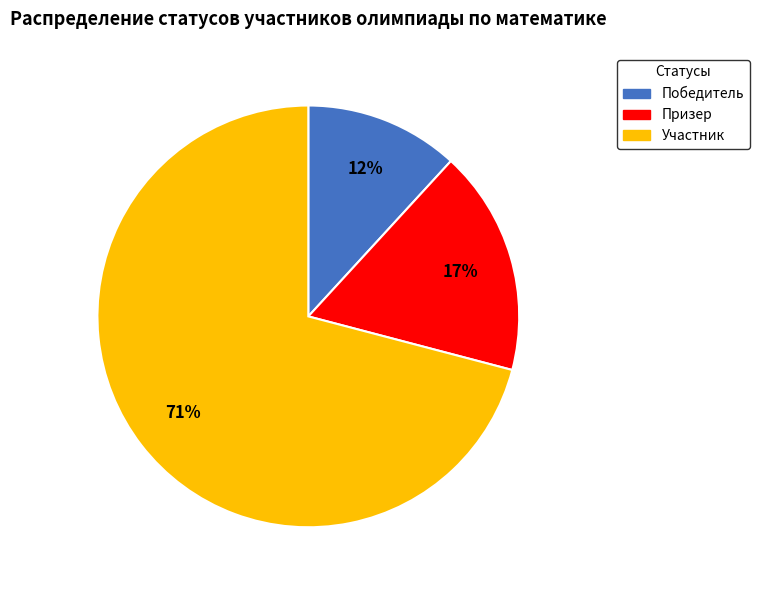

Is it true that Участник is 85% of the pie?

False